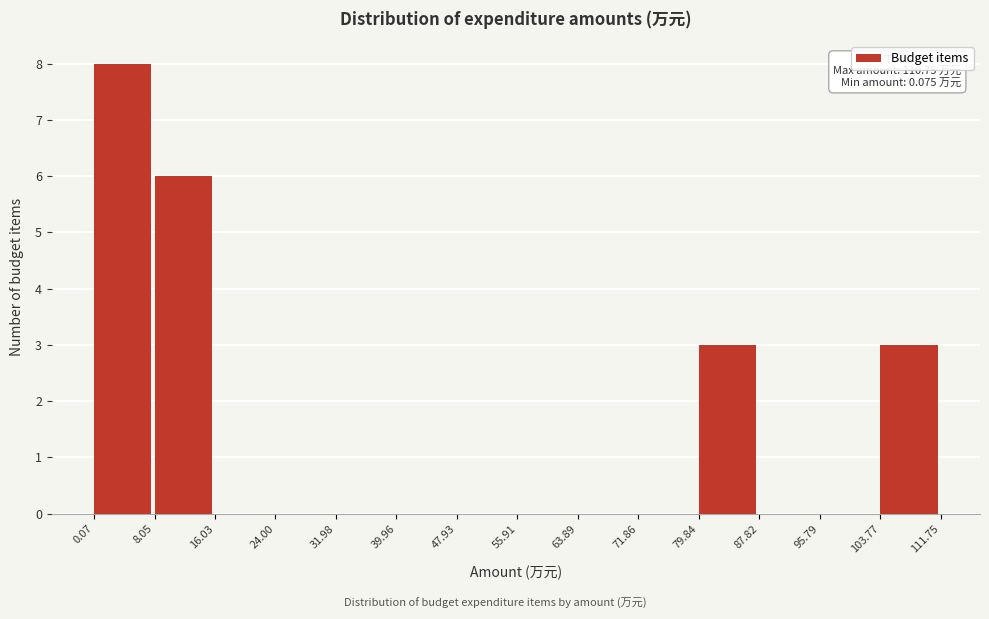

Which range on the x-axis has the tallest bar?

0.07 to 8.05